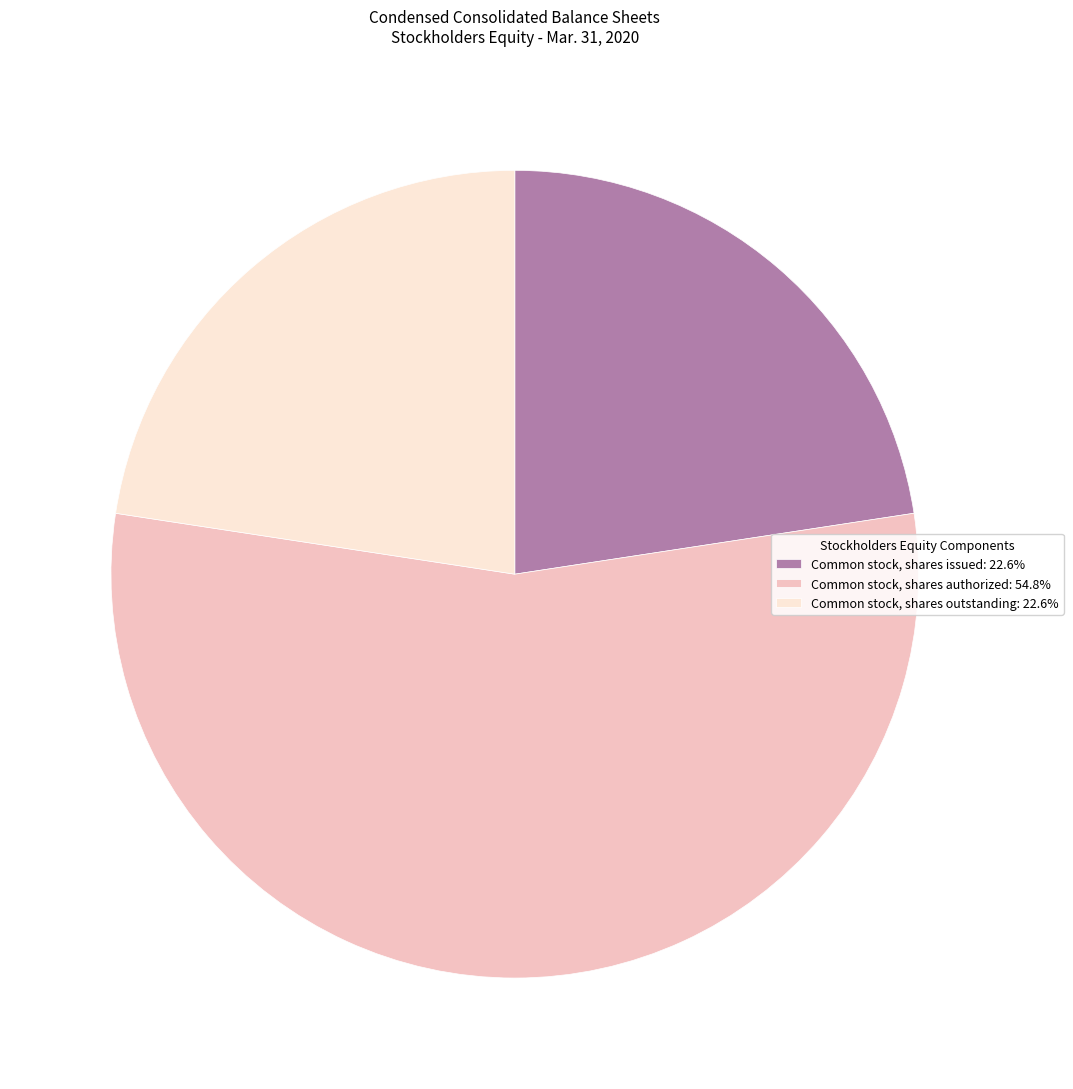

Is the sum of Common stock, shares outstanding: 22.6% and Common stock, shares authorized: 54.8% greater than half?

Yes